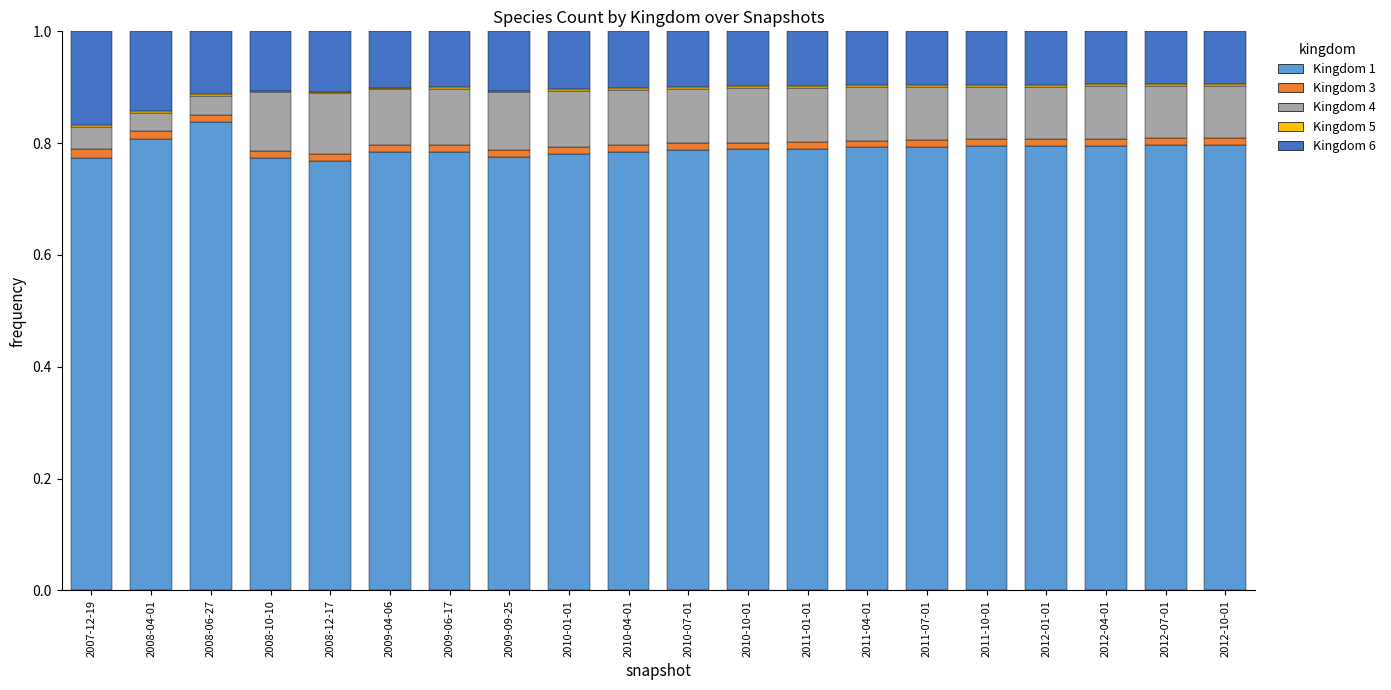

Are the bars grouped side by side (vs. stacked)?

No